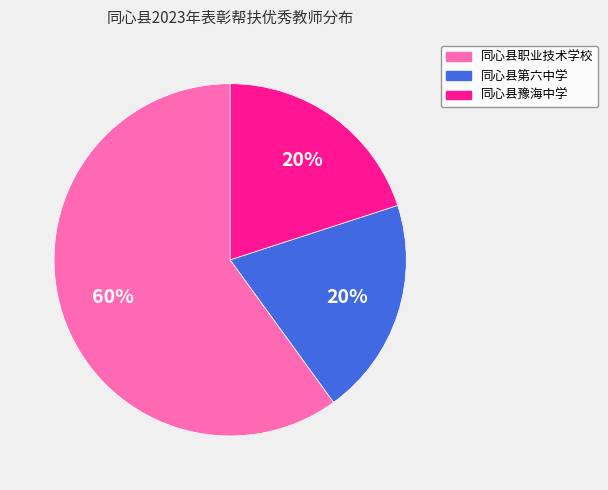

Which has a higher value, 同心县职业技术学校 or 同心县豫海中学?

同心县职业技术学校